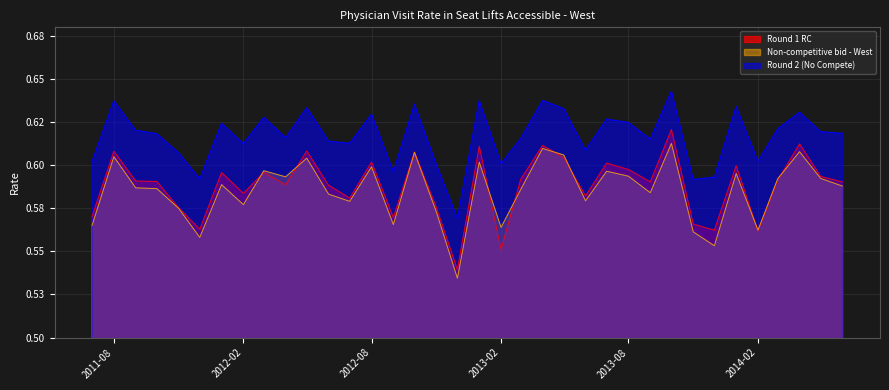

Reading left to right, what are all the values shown in this chart?

Round 1 RC: 0.6	0.6	0.6	0.6	0.6	0.6	0.6	0.6	0.6	0.6	0.6	0.6	0.6	0.6	0.6	0.6	0.6	0.5	0.6	0.6	0.6	0.6	0.6	0.6	0.6	0.6	0.6	0.6	0.6	0.6	0.6	0.6	0.6	0.6	0.6	0.6
Non-competitive bid - West: 0.6	0.6	0.6	0.6	0.6	0.6	0.6	0.6	0.6	0.6	0.6	0.6	0.6	0.6	0.6	0.6	0.6	0.5	0.6	0.6	0.6	0.6	0.6	0.6	0.6	0.6	0.6	0.6	0.6	0.6	0.6	0.6	0.6	0.6	0.6	0.6
Round 2 (No Compete): 0.6	0.6	0.6	0.6	0.6	0.6	0.6	0.6	0.6	0.6	0.6	0.6	0.6	0.6	0.6	0.6	0.6	0.6	0.6	0.6	0.6	0.6	0.6	0.6	0.6	0.6	0.6	0.6	0.6	0.6	0.6	0.6	0.6	0.6	0.6	0.6